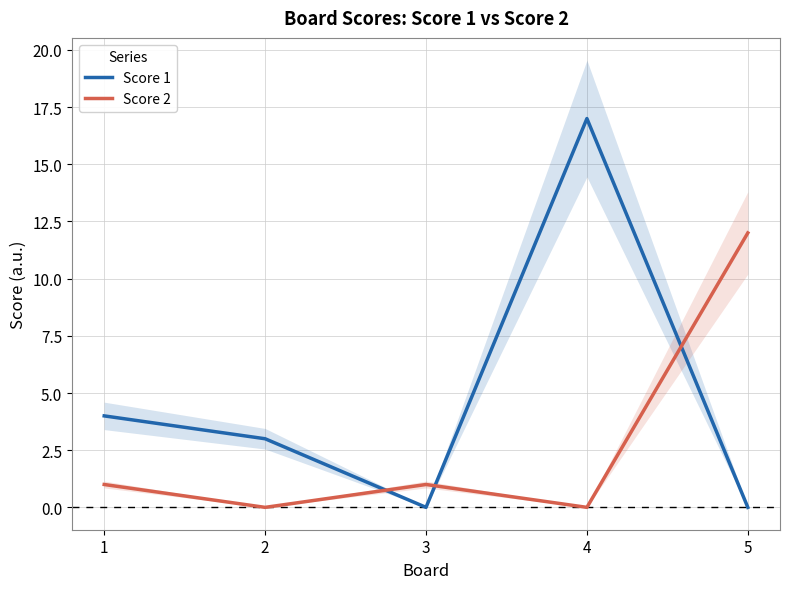

At which category is the sum across all series the highest?

4